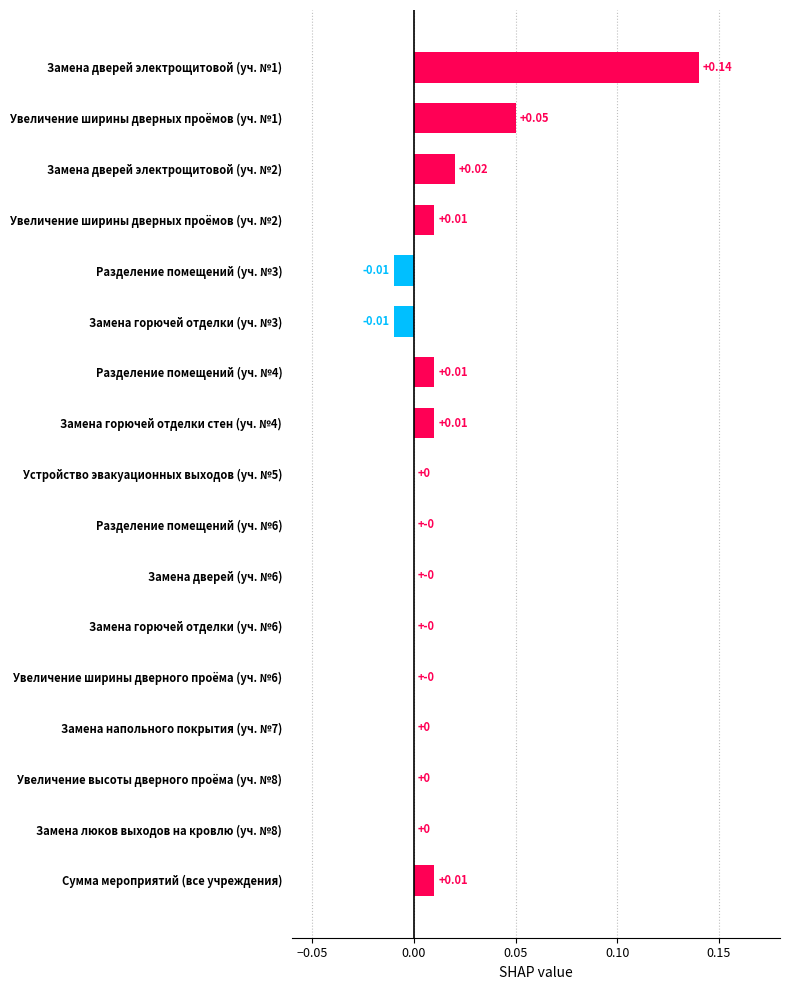

Which has a higher value, Увеличение ширины дверного проёма (уч. №6) or Увеличение ширины дверных проёмов (уч. №2)?

Увеличение ширины дверных проёмов (уч. №2)